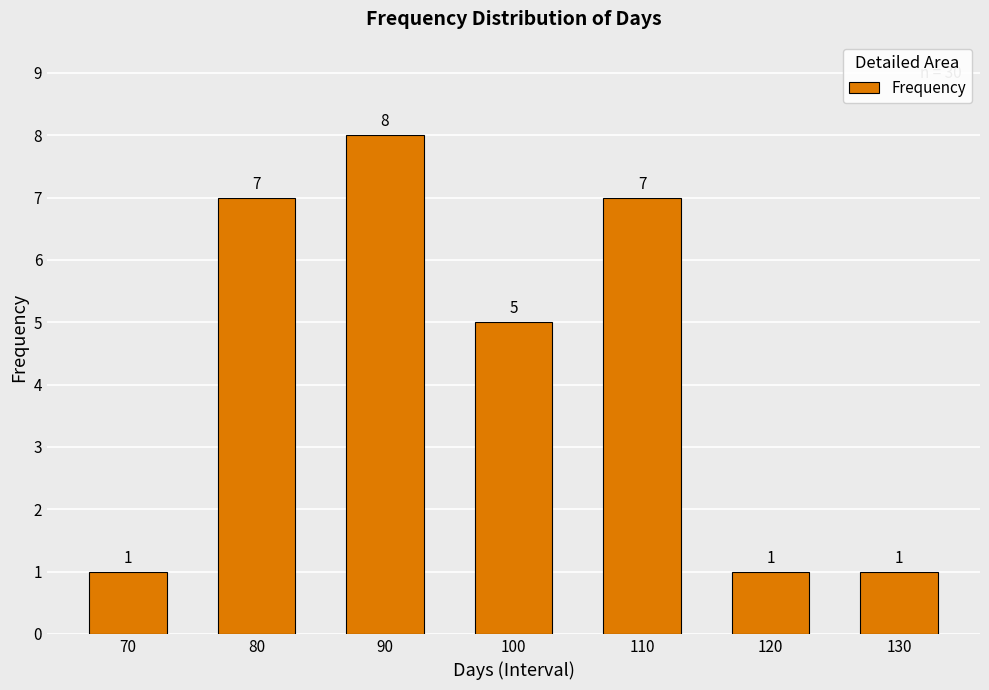

The chart shows a value of 1 at 120. True or false?

True